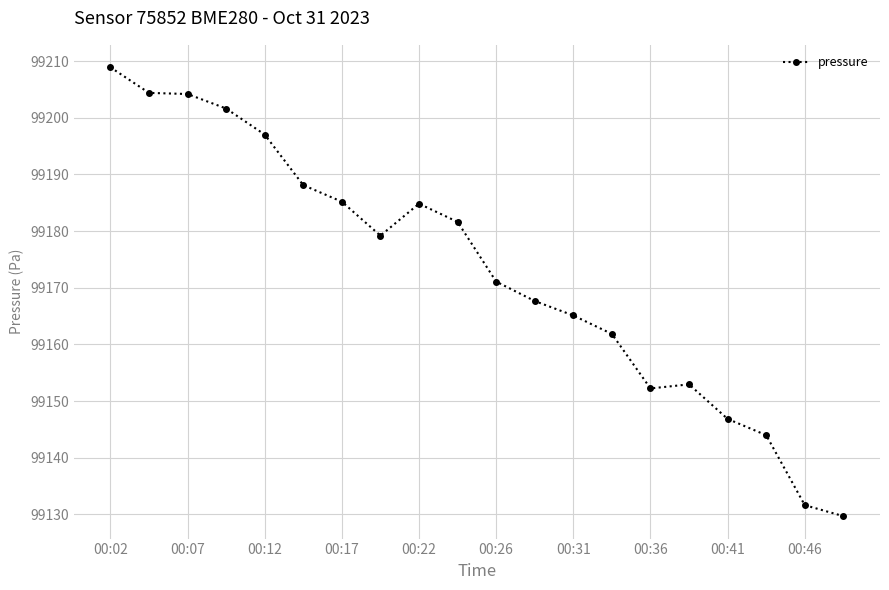

What is the greatest value displayed?

99208.9